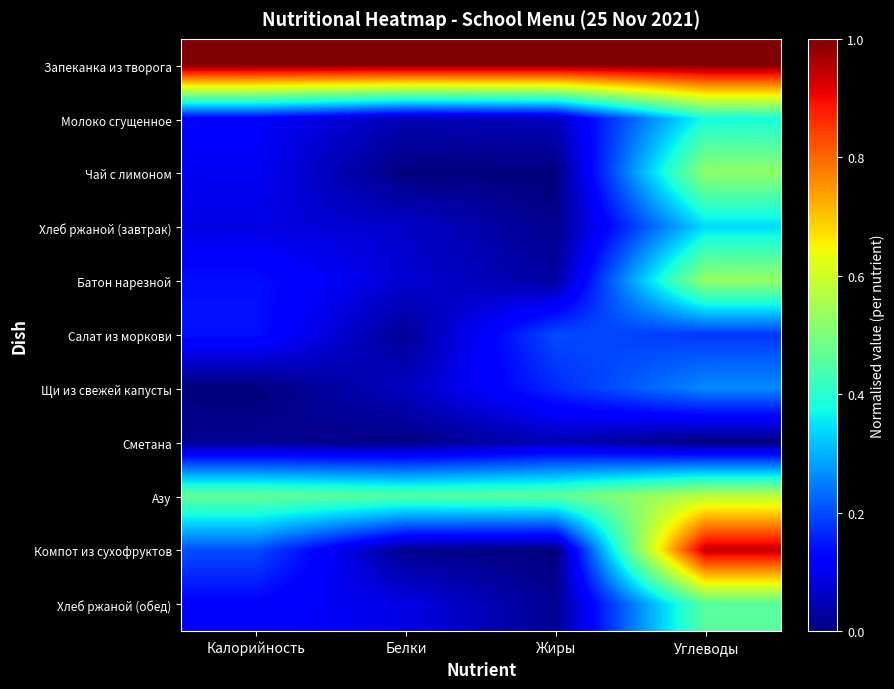

List the series in order of their peak value, lowest first.

Сметана, Салат из моркови, Щи из свежей капусты, Хлеб ржаной (завтрак), Молоко сгущенное, Хлеб ржаной (обед), Чай с лимоном, Батон нарезной, Азу, Компот из сухофруктов, Запеканка из творога